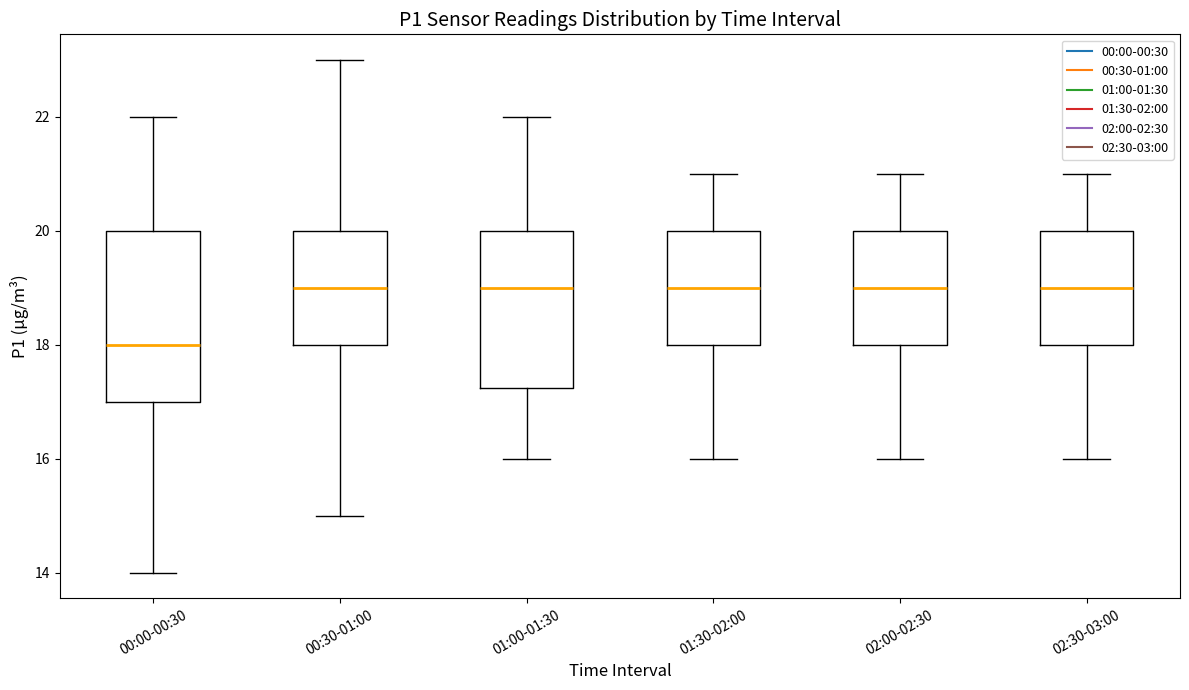

Reading left to right, read every box against the y-axis: the position of its median line, the range the box covers, and the ends of its whiskers. The values are not printed on the chart, so give them approximately, as read against the axis.

00:00-00:30: median 18.0, box 17.0 to 20.0, whiskers 14.0 to 22.0
00:30-01:00: median 19.0, box 18.0 to 20.0, whiskers 15.0 to 23.0
01:00-01:30: median 19.0, box 17.2 to 20.0, whiskers 16.0 to 22.0
01:30-02:00: median 19.0, box 18.0 to 20.0, whiskers 16.0 to 21.0
02:00-02:30: median 19.0, box 18.0 to 20.0, whiskers 16.0 to 21.0
02:30-03:00: median 19.0, box 18.0 to 20.0, whiskers 16.0 to 21.0